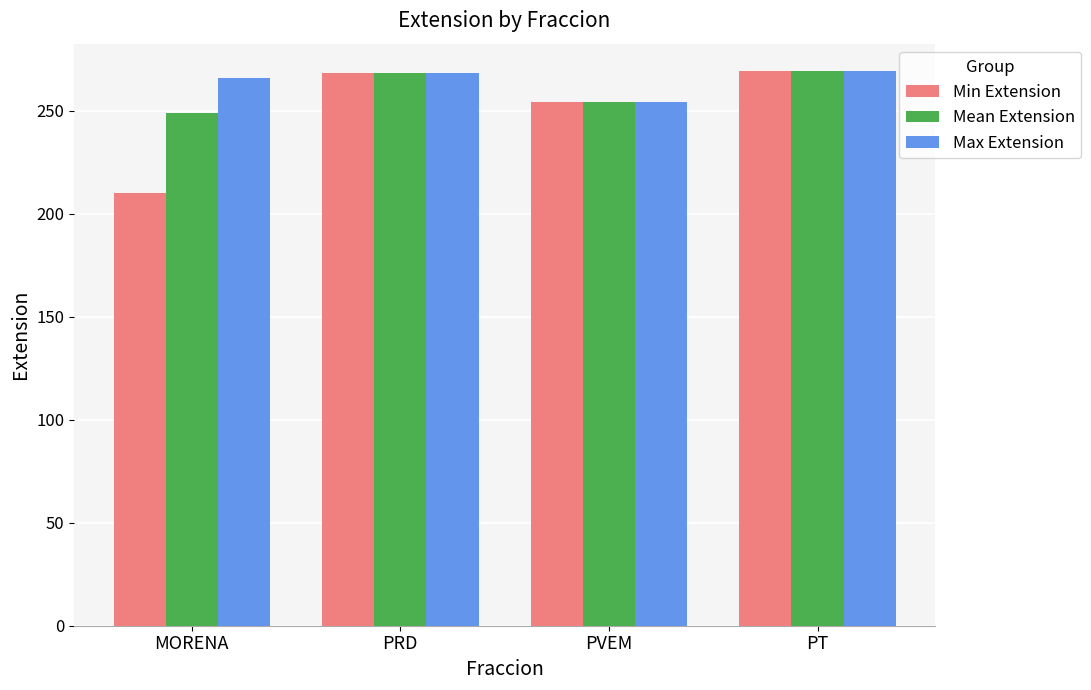

Is the value of Min Extension at MORENA greater than the value of Mean Extension at PRD?

No